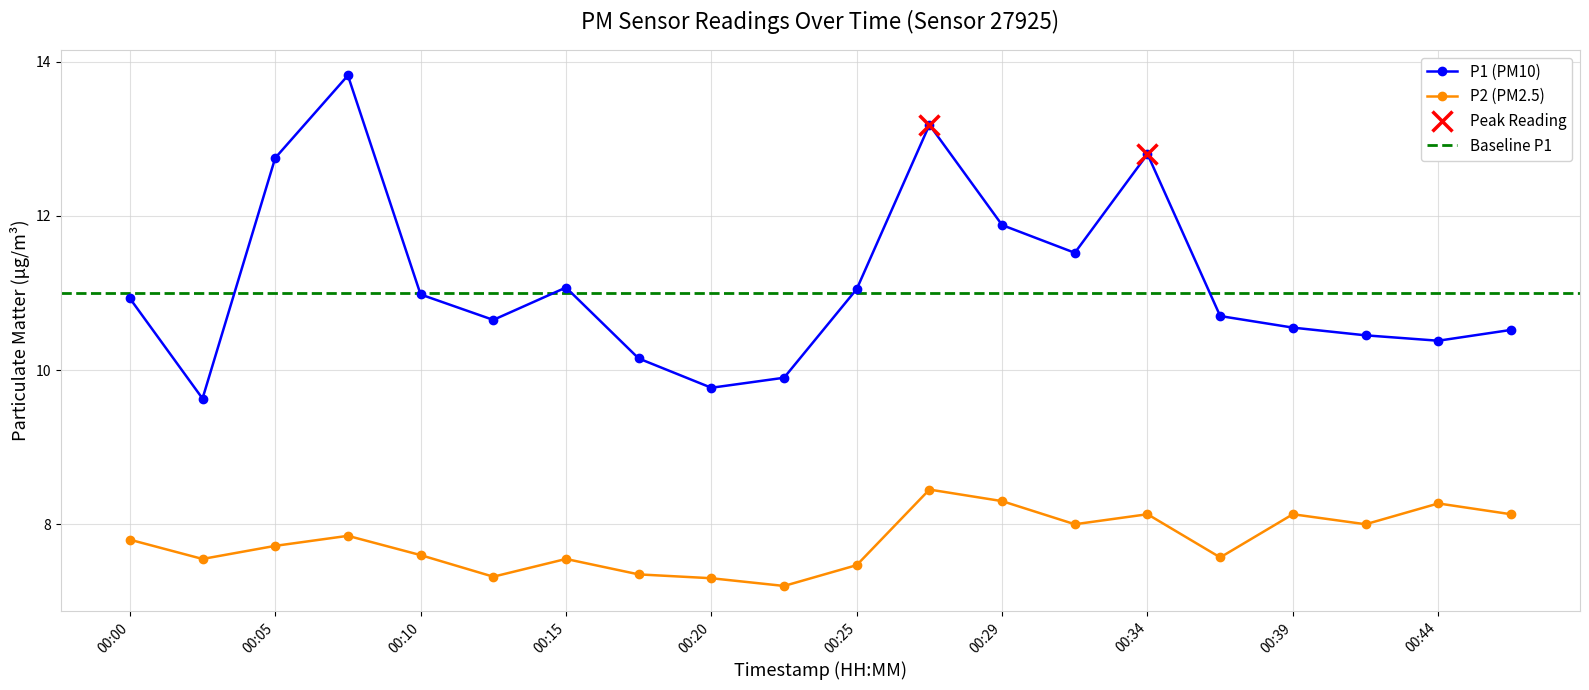

Rank the series by their maximum value, from highest to lowest.

P1, P2